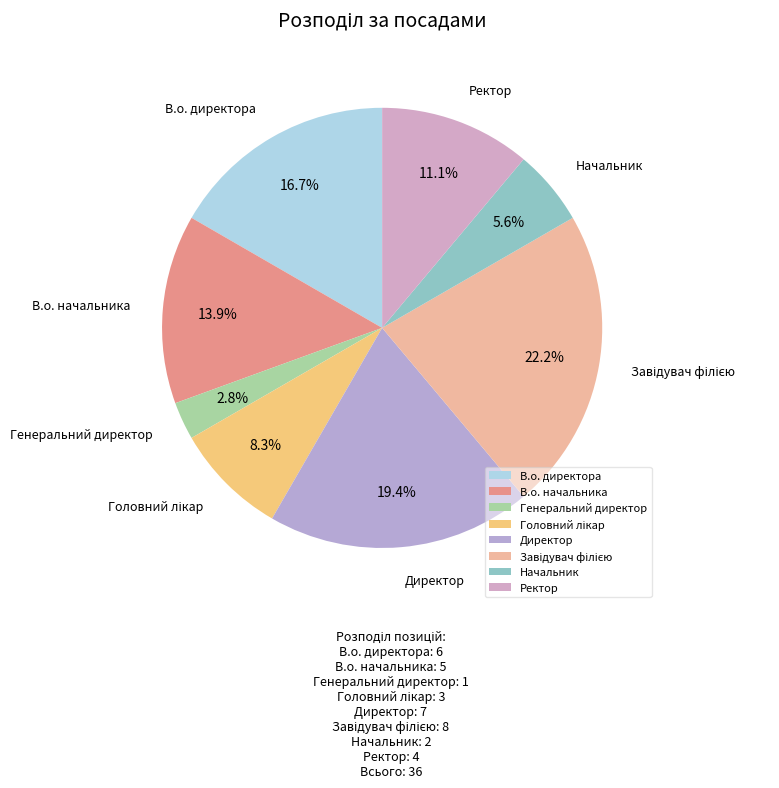

Combined, do В.о. директора and Директор account for over 50%?

No